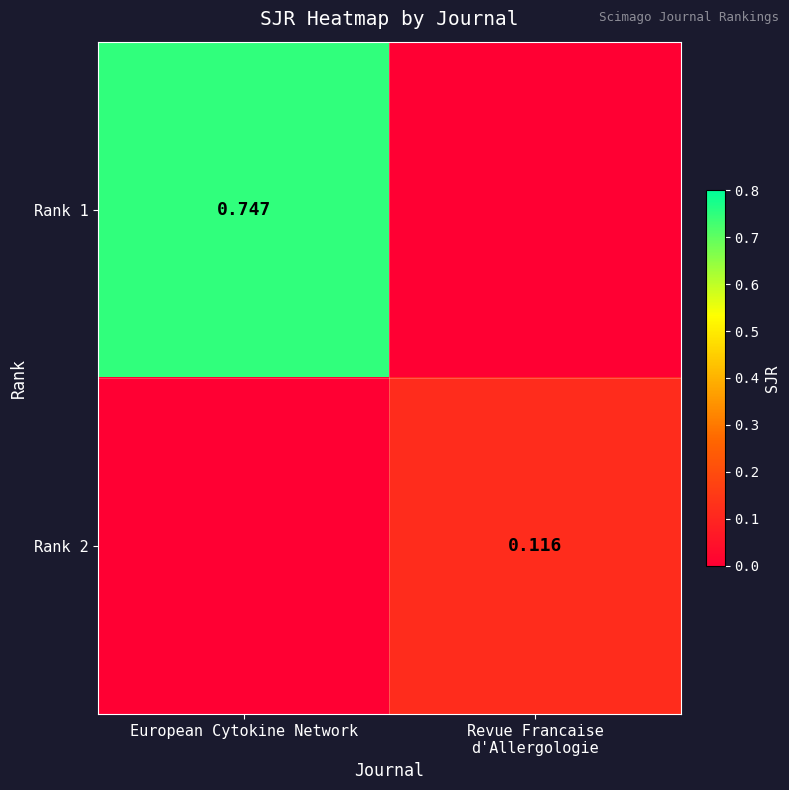

Count the Rank 1 values in the range 0 to 1.

2